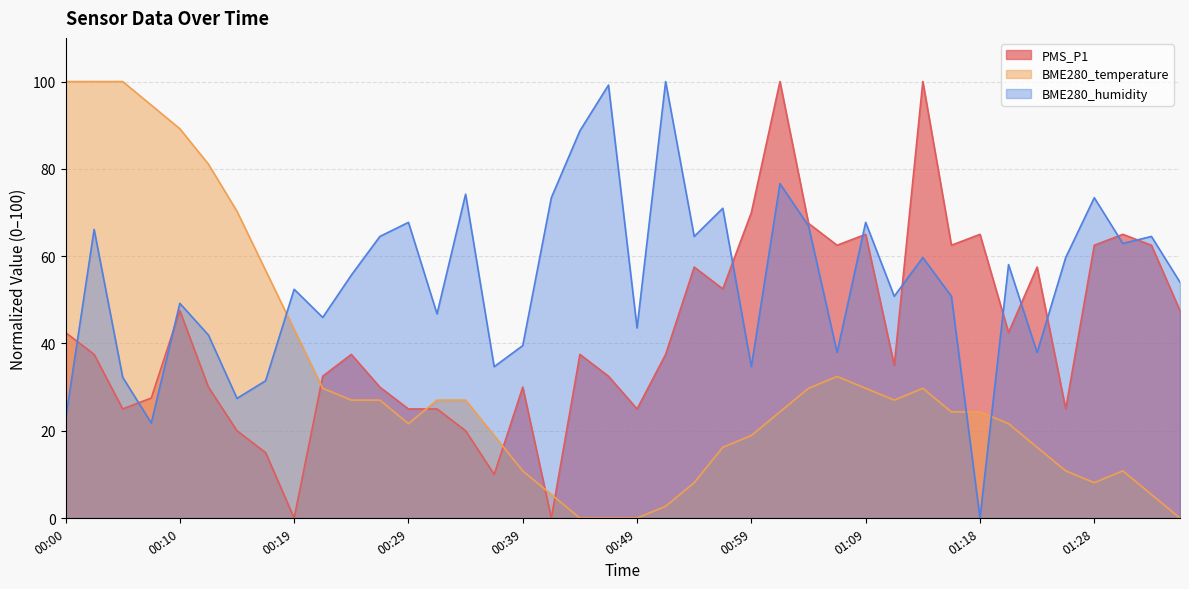

Where does the BME280_humidity series first go above 55?

00:02